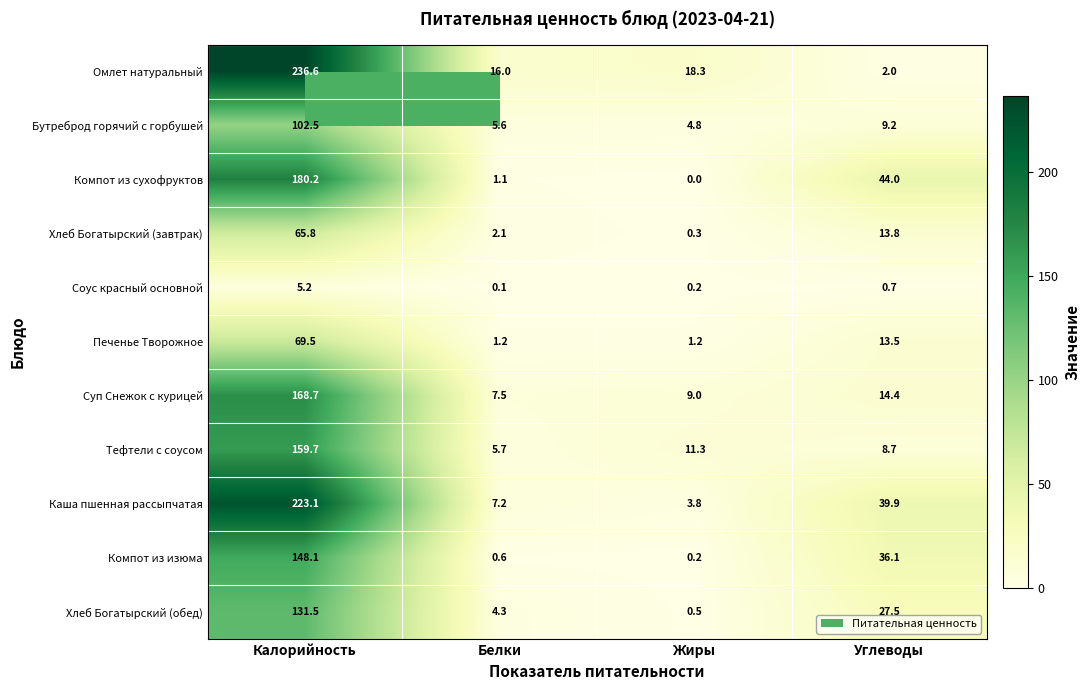

Which category has the lowest value across all series?

Жиры